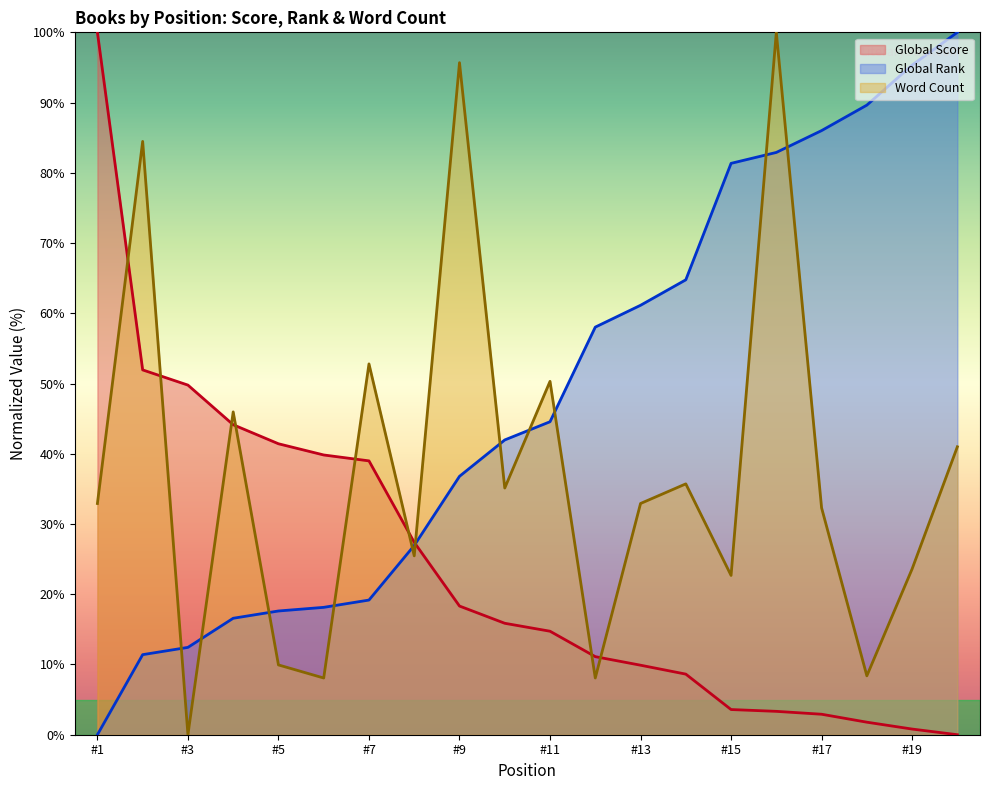

At how many categories does at least one series exceed 26?

20